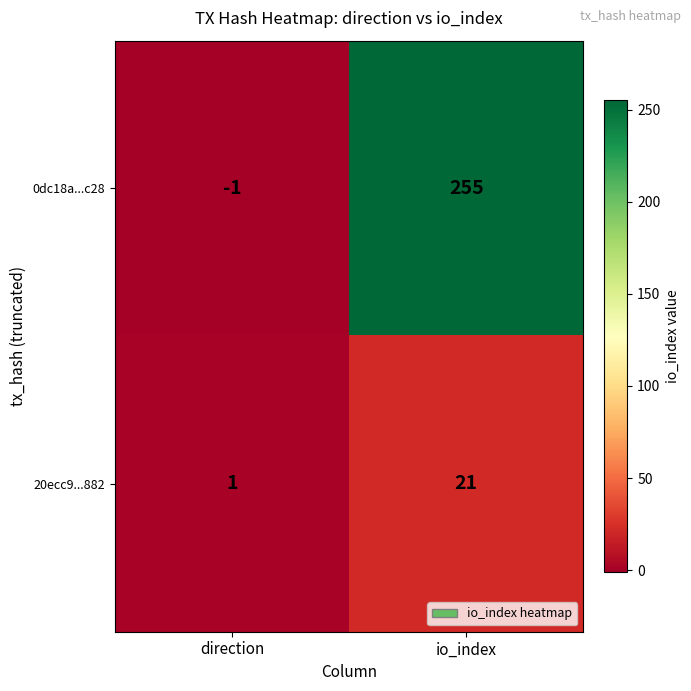

Between direction and io_index, which series saw the biggest shift?

0dc18a...c28